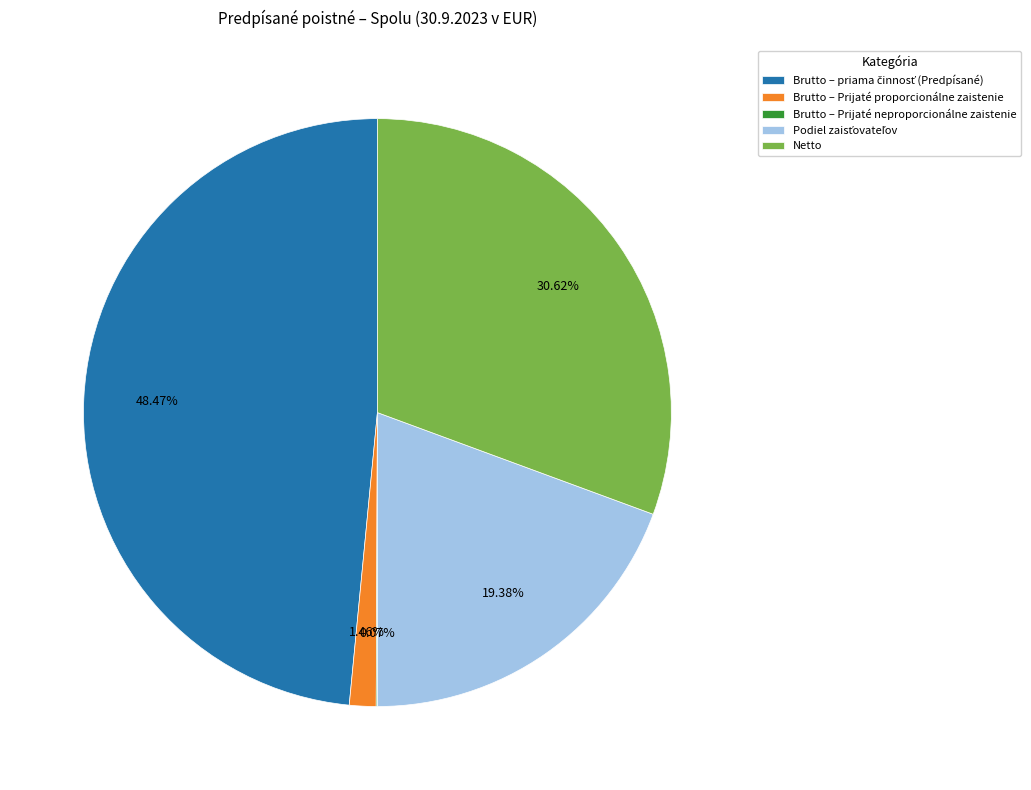

Does Brutto – Prijaté proporcionálne zaistenie account for over 50% of the chart?

No